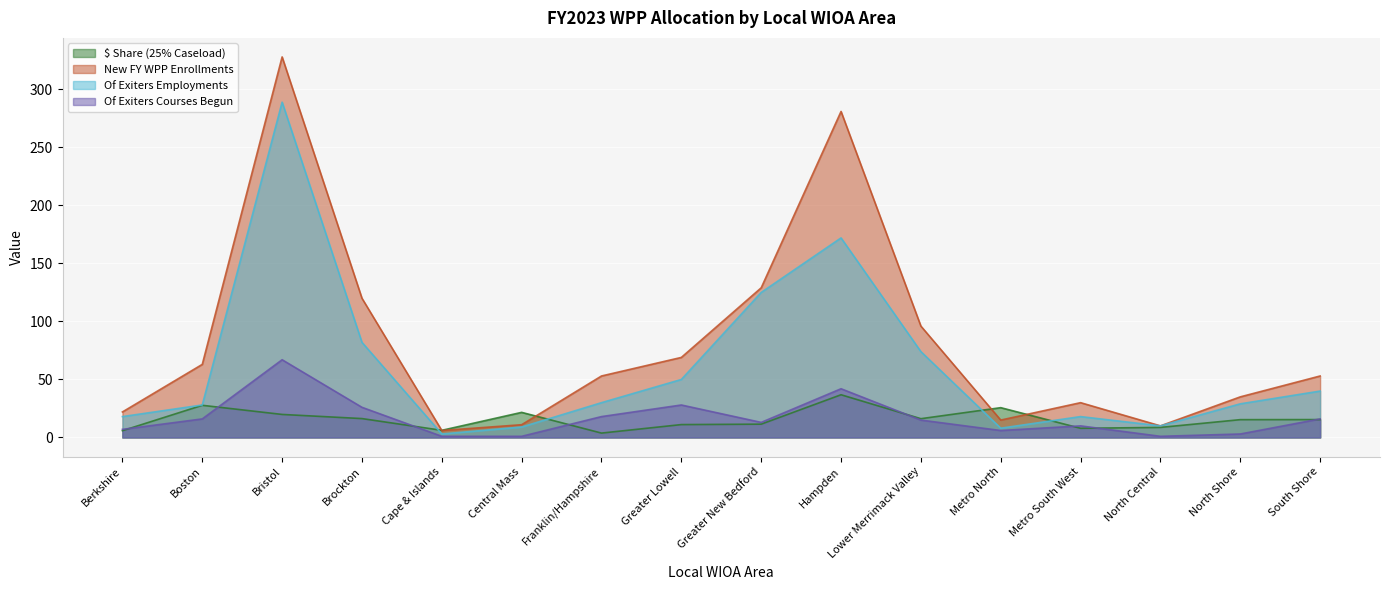

The Of Exiters Courses Begun series shows 28.0 at Greater Lowell. True or false?

True